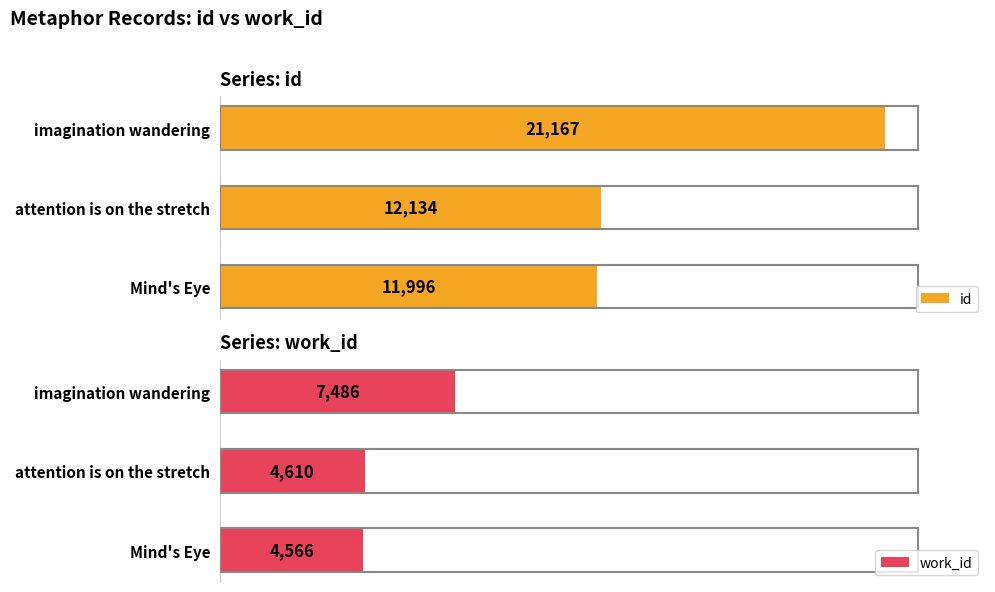

List the labels in order of work_id value, largest first.

imagination wandering, attention is on the stretch, Mind's Eye